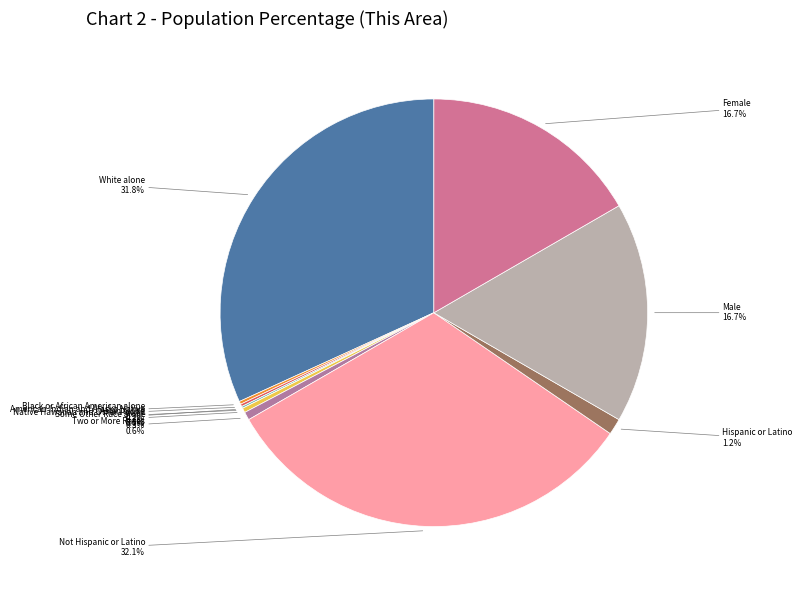

What percentage is NOT represented by Hispanic or Latino?

98.8%